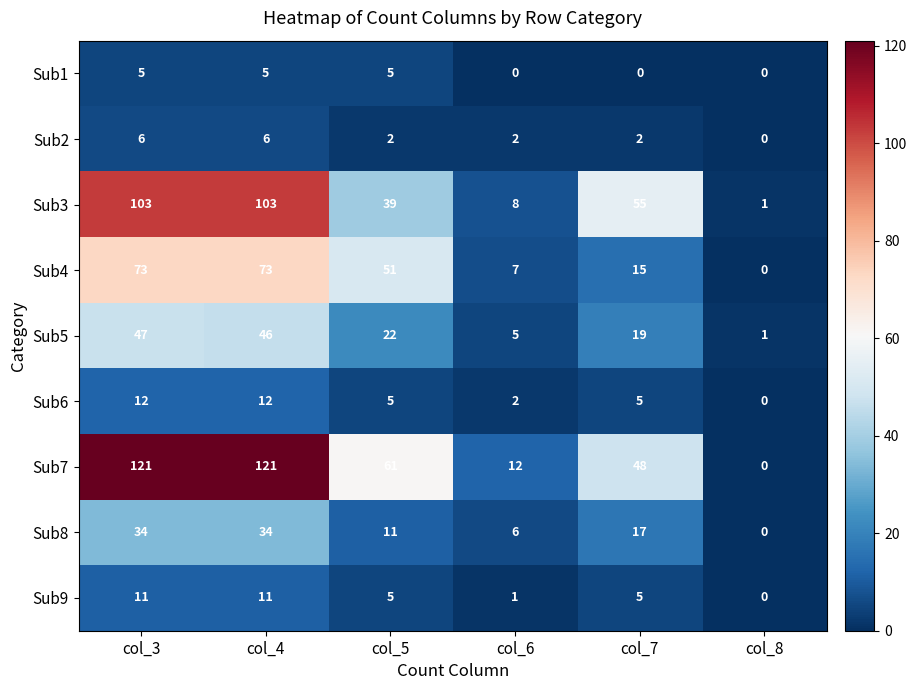

What is the difference between the second highest and minimum values in the Sub6 series?

12